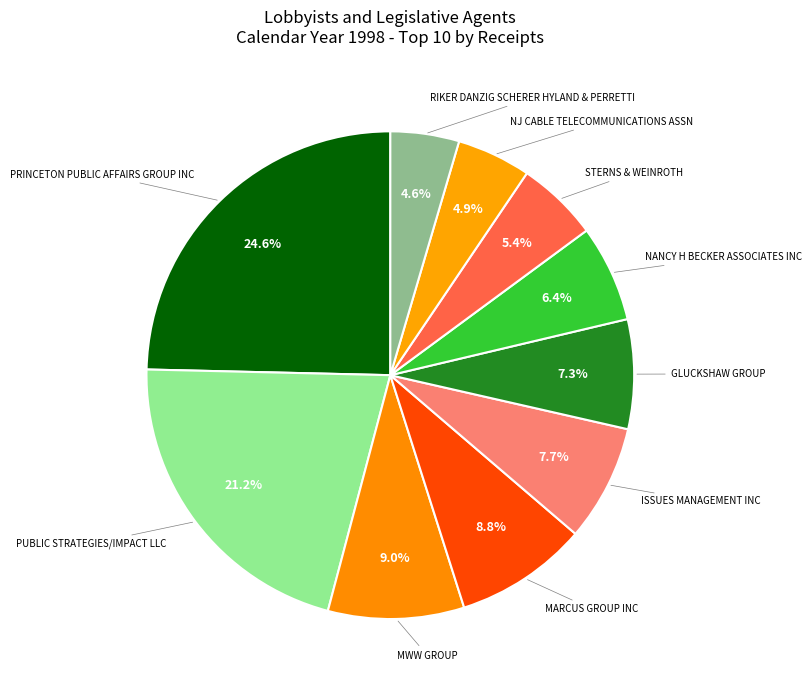

How many slices are in this pie chart?

10